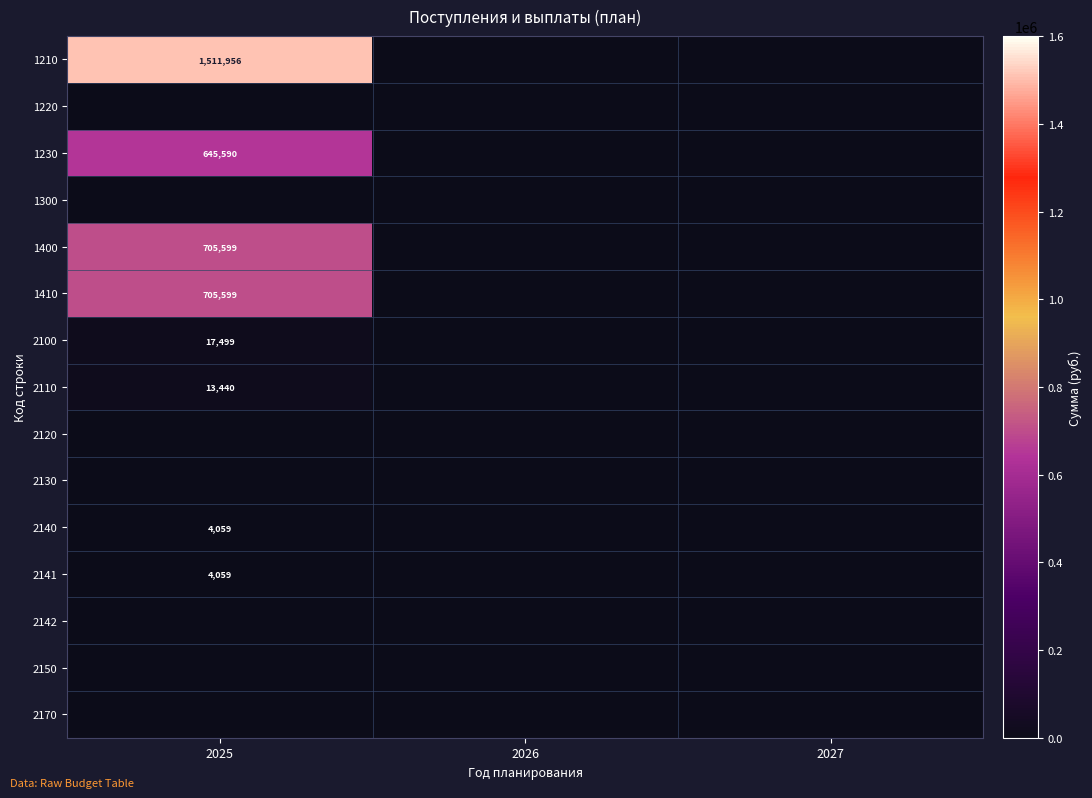

The value of 2141 at 2025 is 4059. True or false?

True